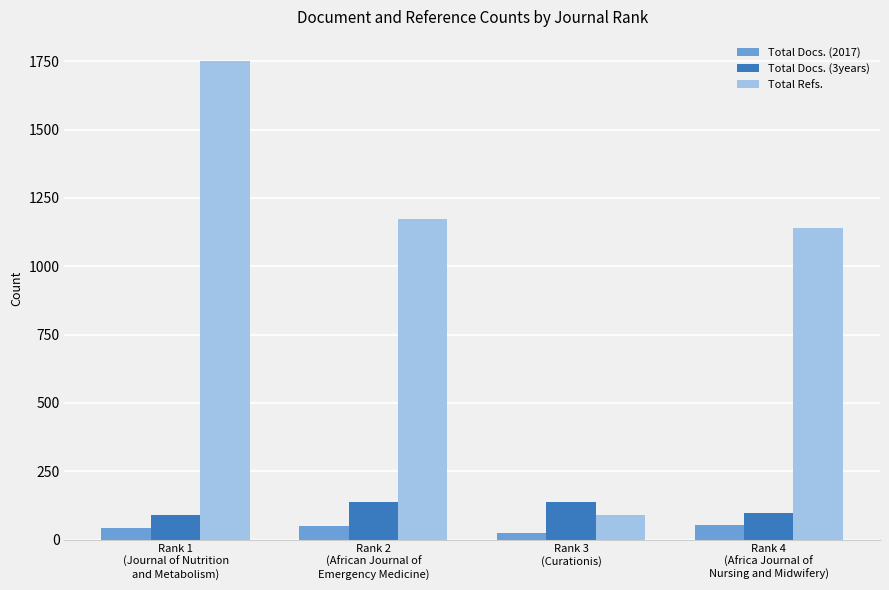

List the series in order of their peak value, highest first.

Total Refs., Total Docs. (3years), Total Docs. (2017)